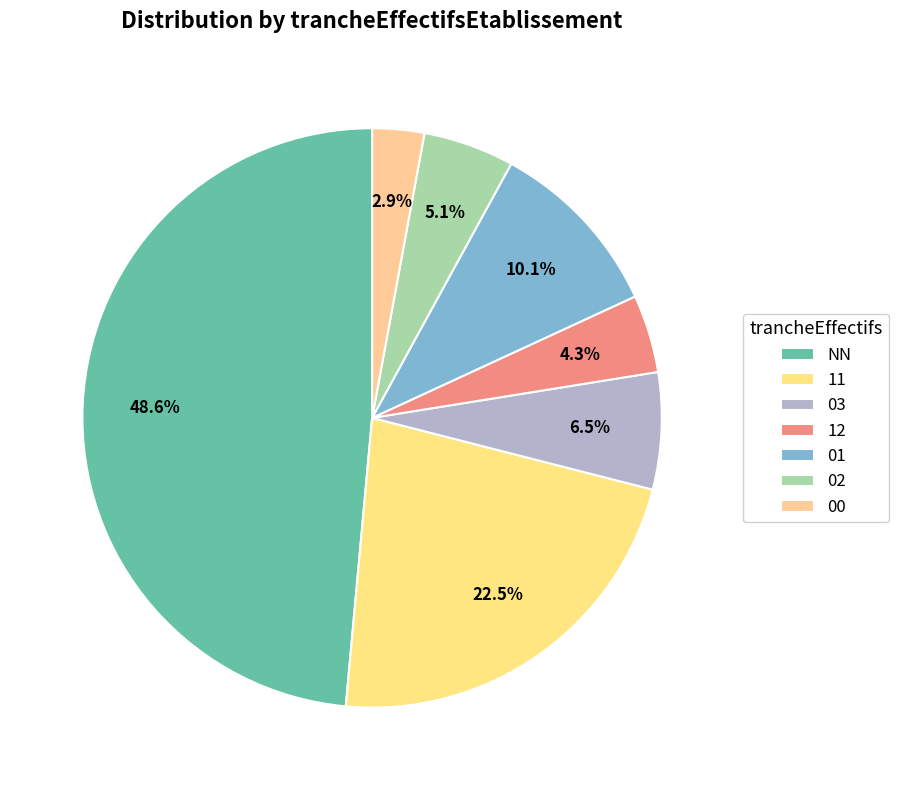

The 11 slice represents 30% of the pie. True or false?

False